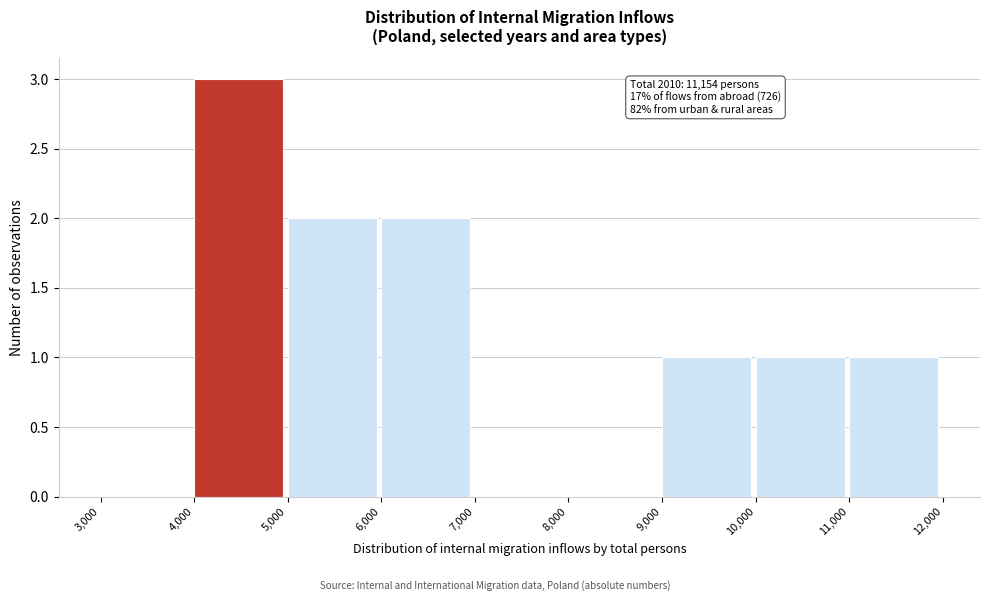

Over which range of the x-axis is the bar tallest?

4,000 to 5,000